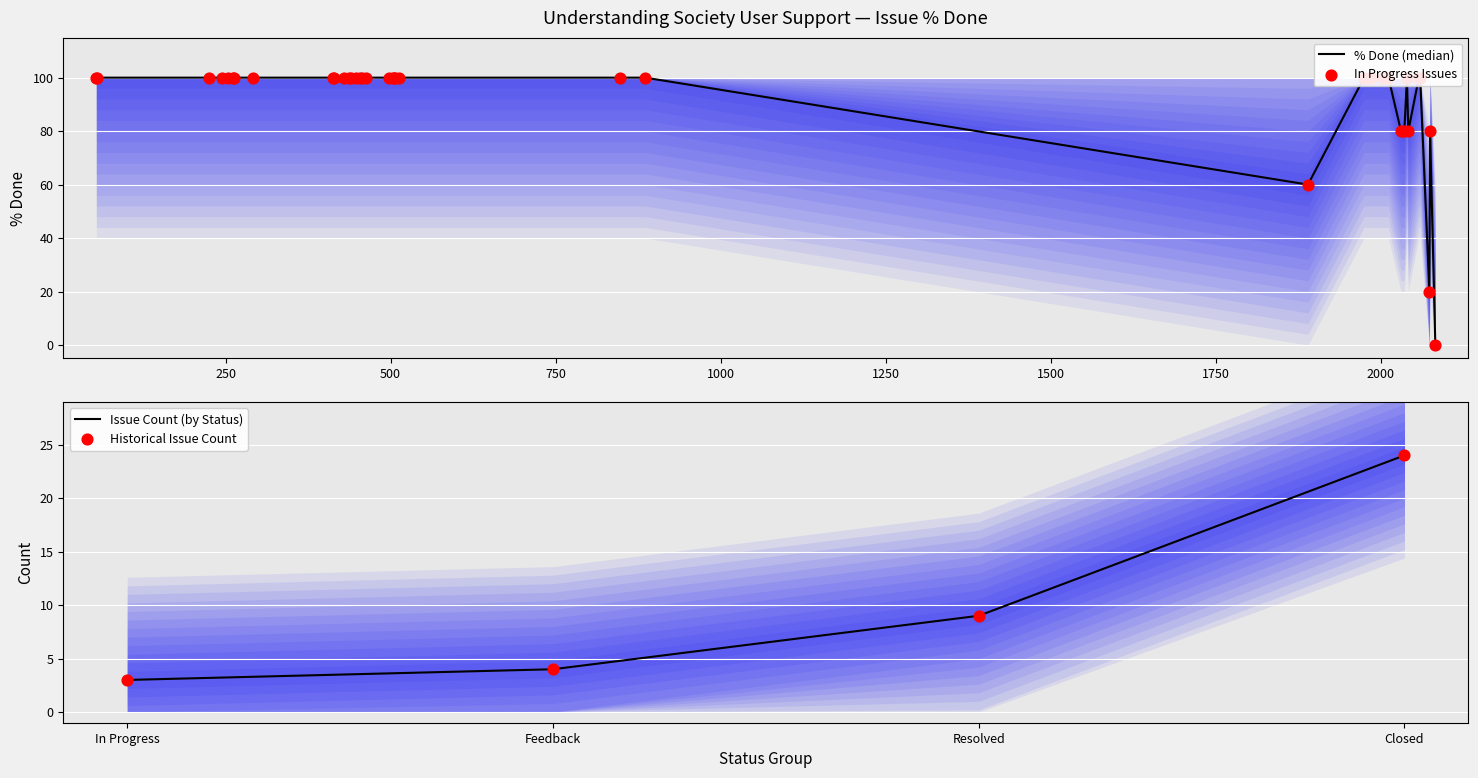

Which series contains the lowest Y value?

In Progress